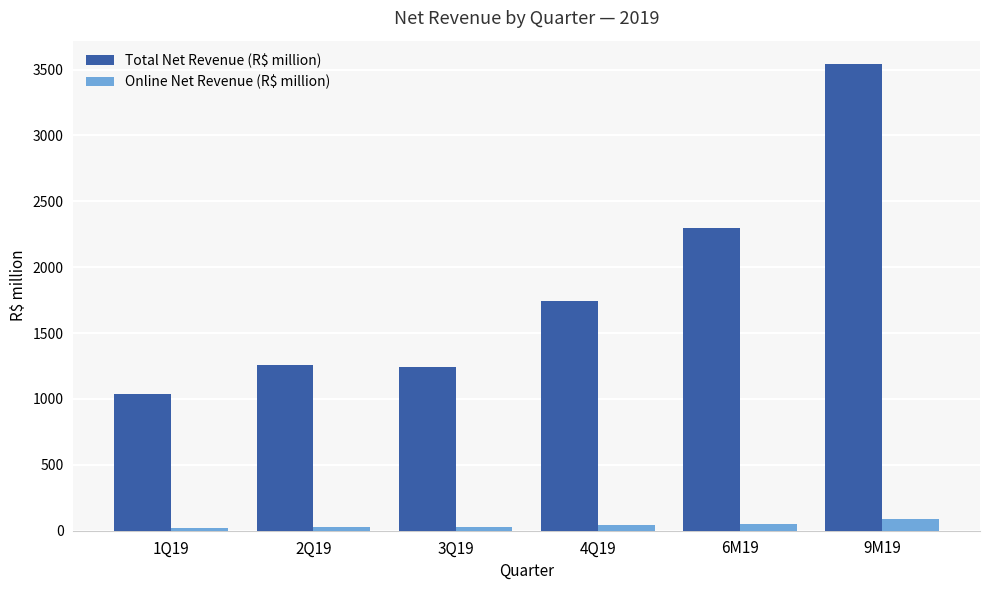

Which series has the largest total across all categories?

Total Net Revenue (R$ million)